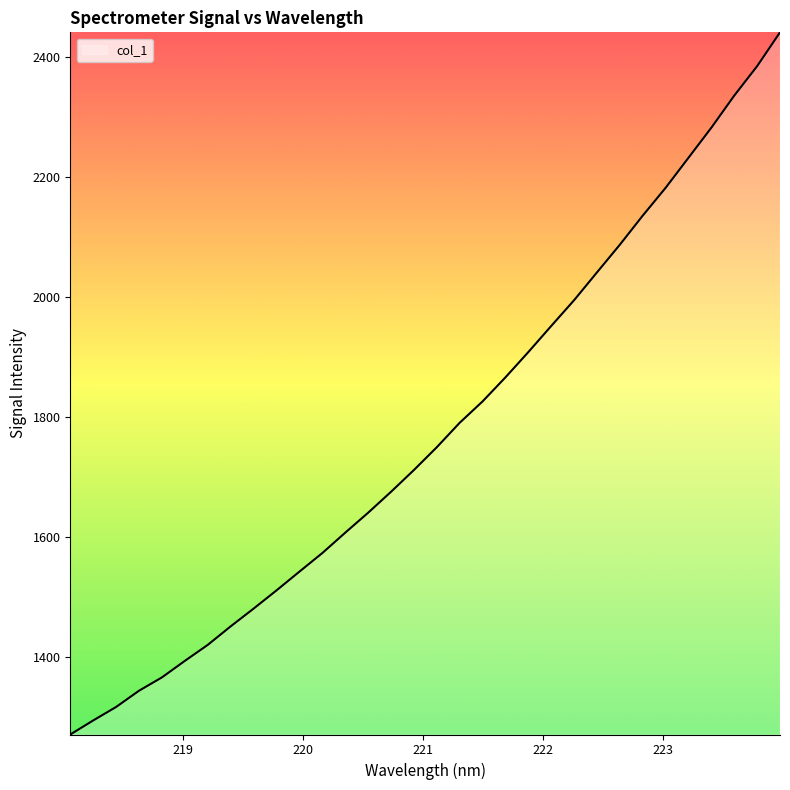

What is the minimum value shown in the chart?

1271.2